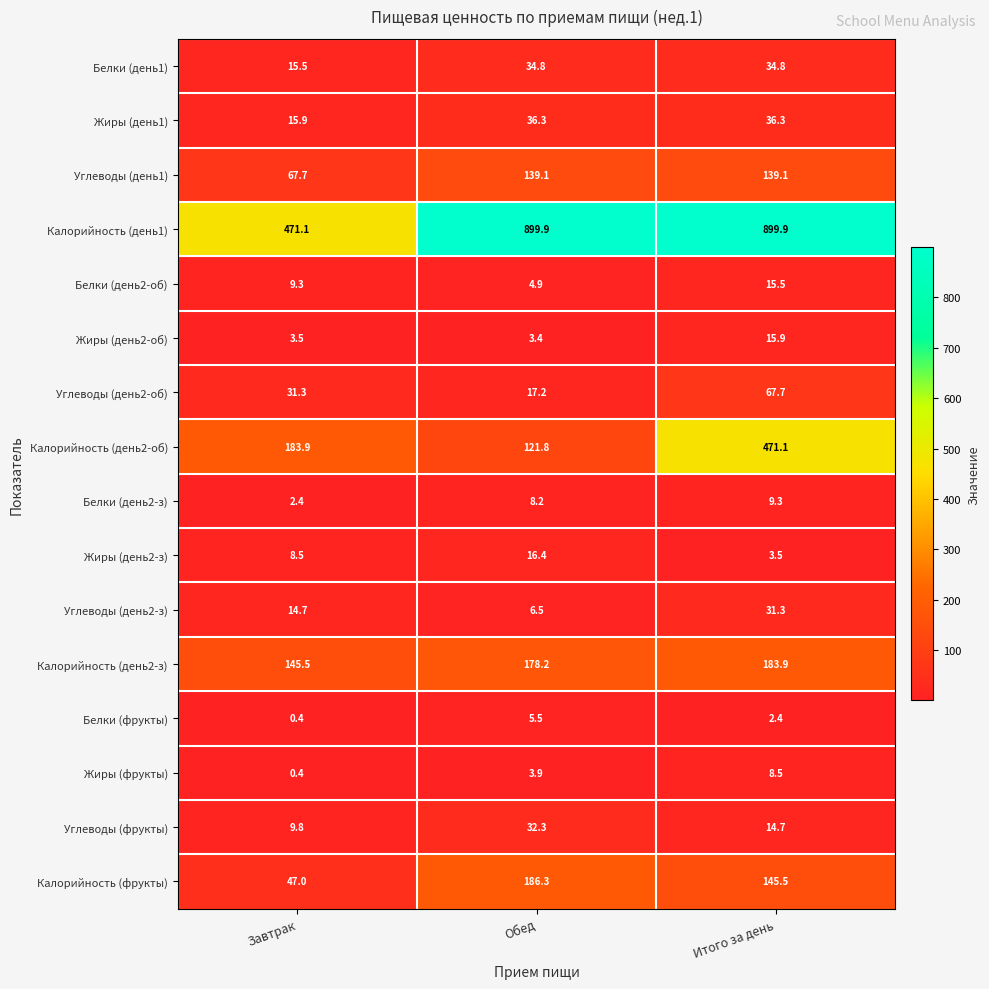

Is it true that Калорийность (день2-об) equals 183.9 at Завтрак?

True